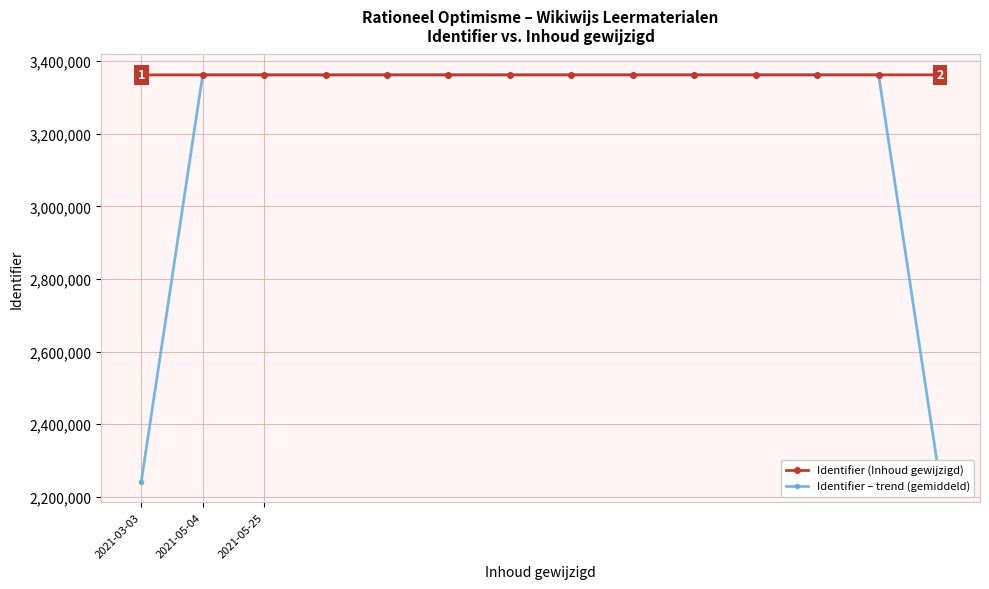

Rank the series by their average value, from highest to lowest.

Identifier (Inhoud gewijzigd), Identifier – trend (gemiddeld)